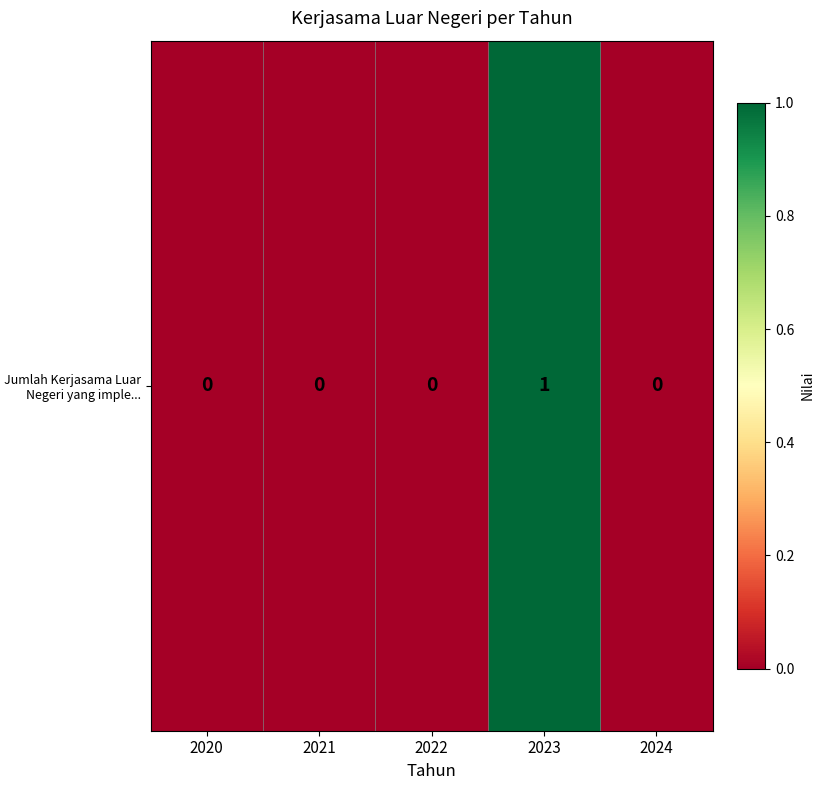

The value at 2021 is 0. True or false?

True